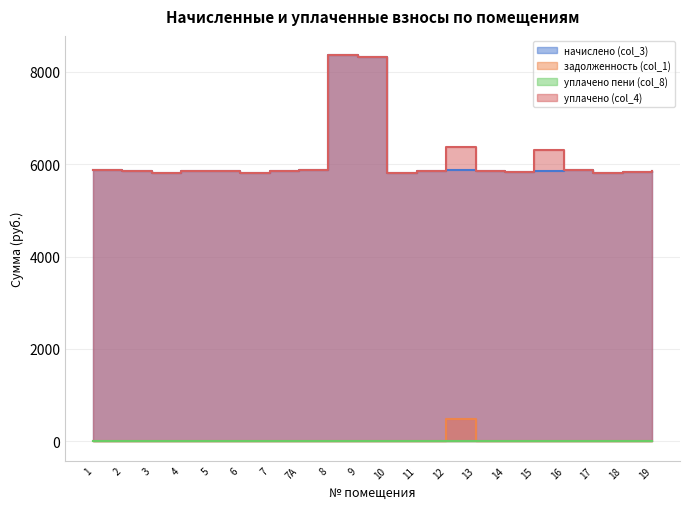

The уплачено (col_4) series shows 8097.7 at 10. True or false?

False